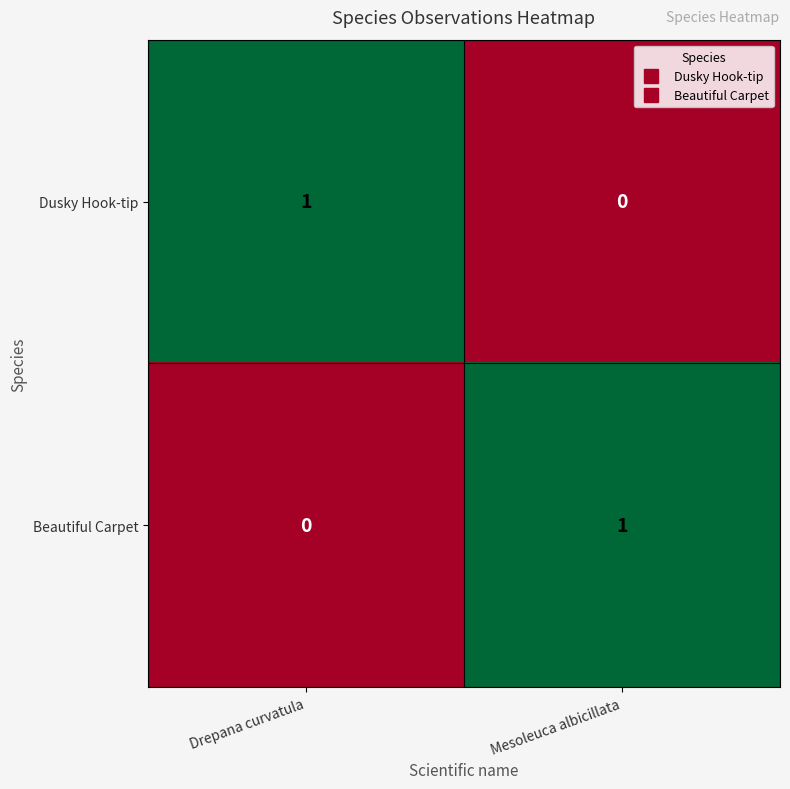

List the labels in order of Beautiful Carpet value, smallest first.

Drepana curvatula, Mesoleuca albicillata